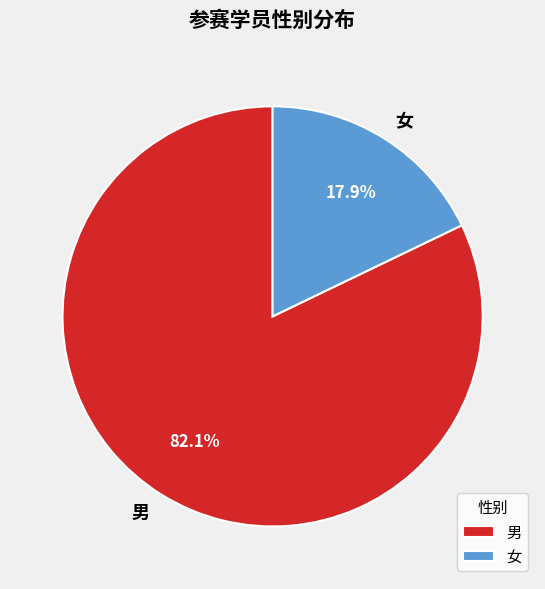

Is it true that 男 is 74% of the pie?

False